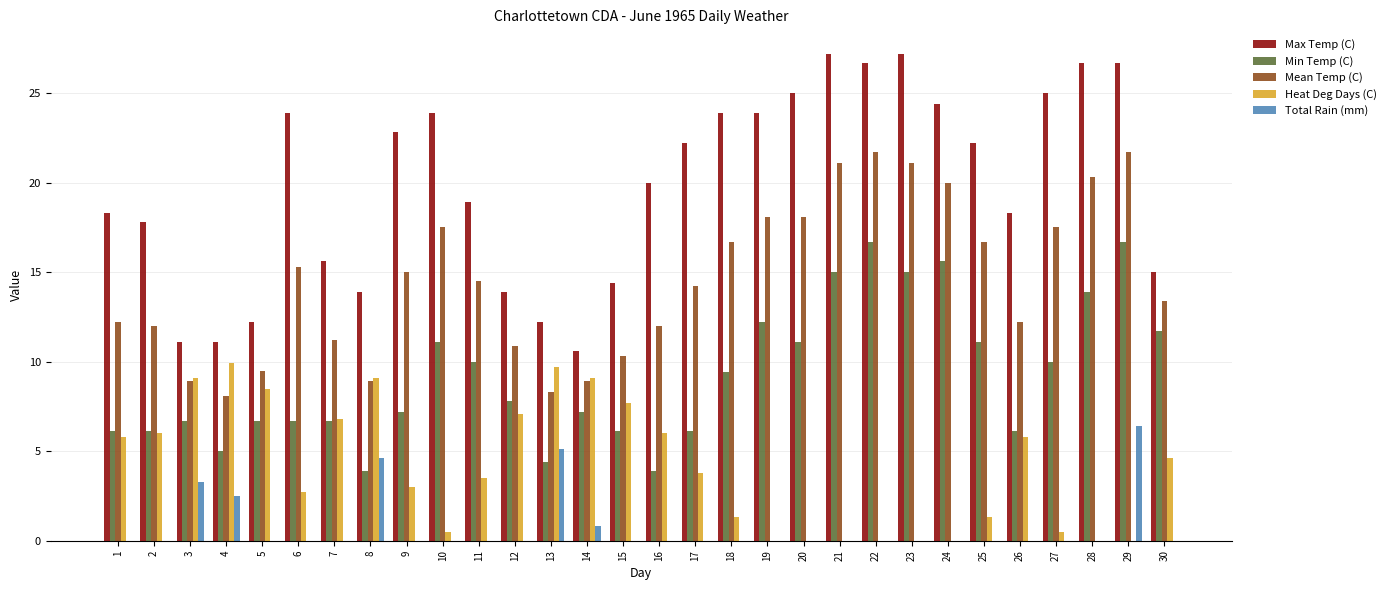

The Min Temp (C) series shows 11.4 at 6. True or false?

False